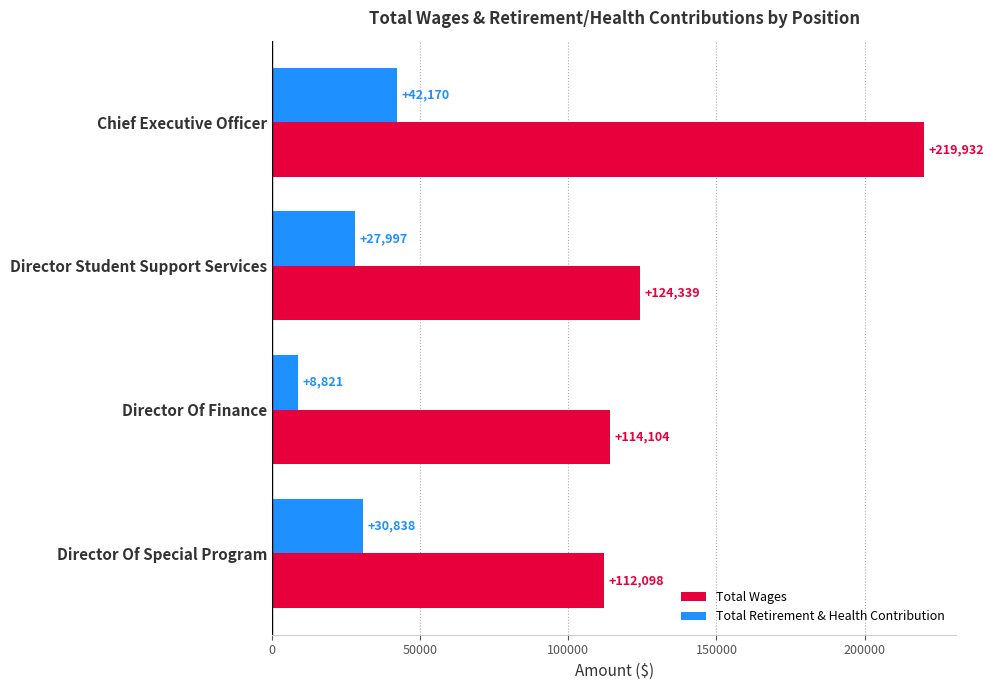

How many values in the Total Wages series are below 124339?

2